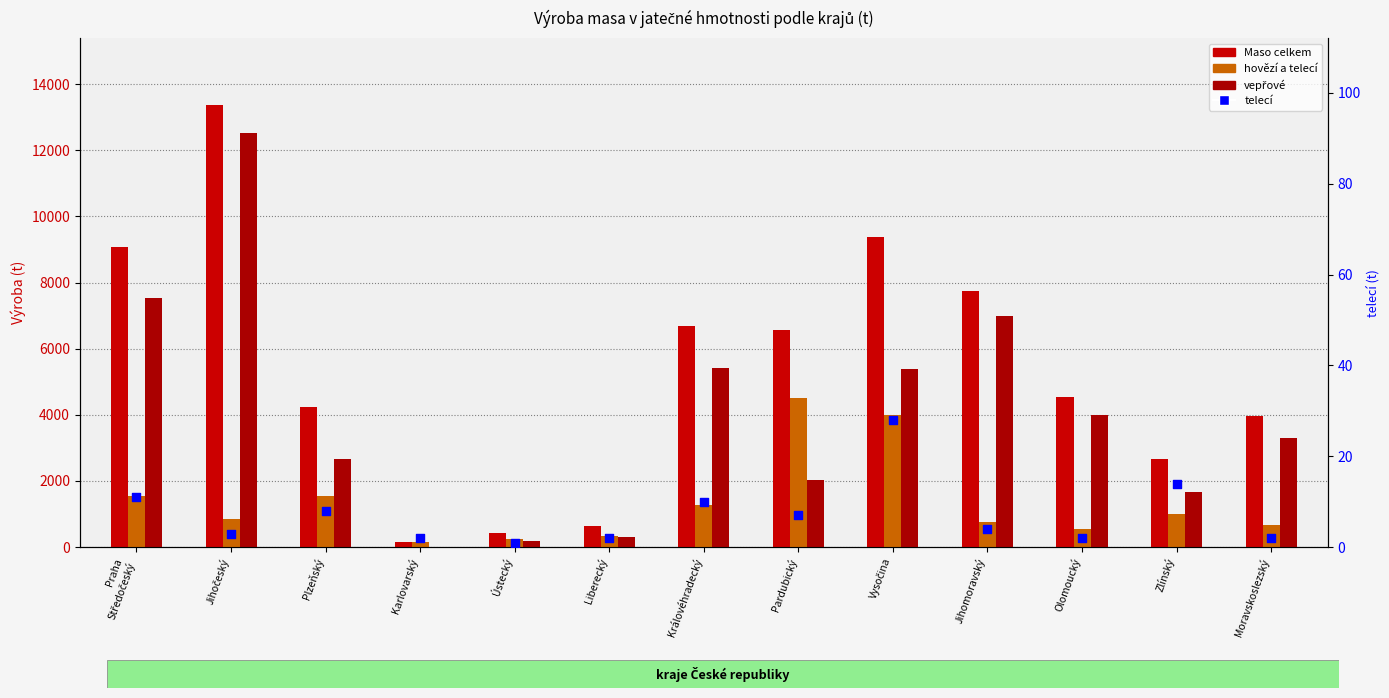

Which series contains the lowest Y value?

telecí